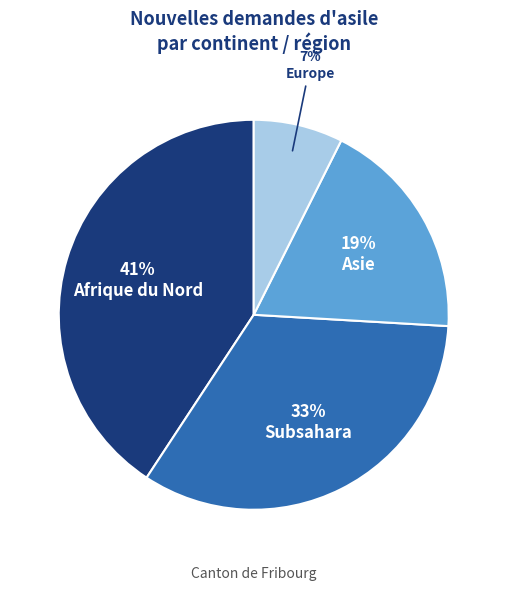

The Afrique du Nord slice represents 32% of the pie. True or false?

False